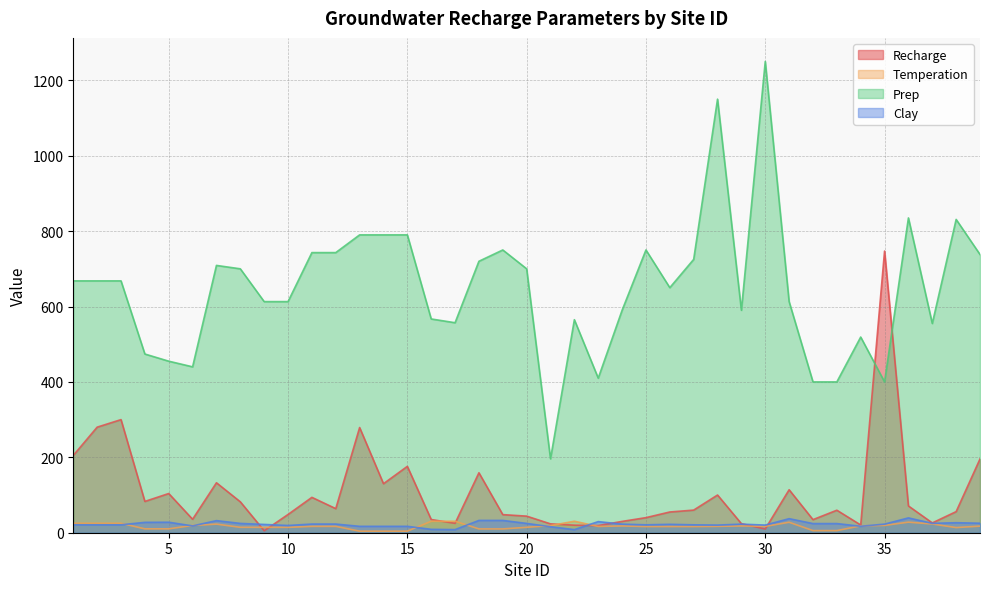

True or false: Temperation and Prep intersect in this chart.

False